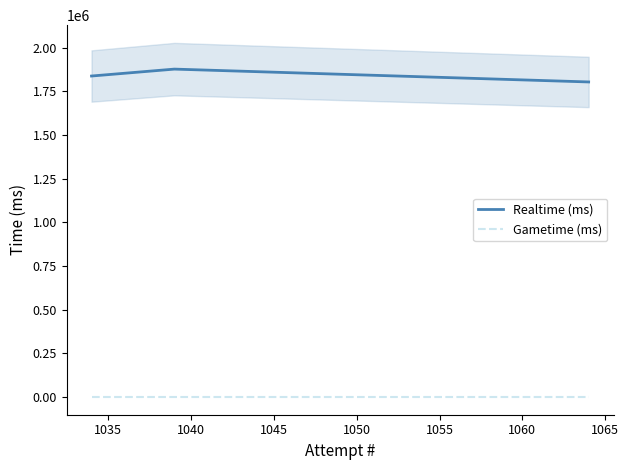

The Realtime (ms) series shows 1205816 at 1030. True or false?

False